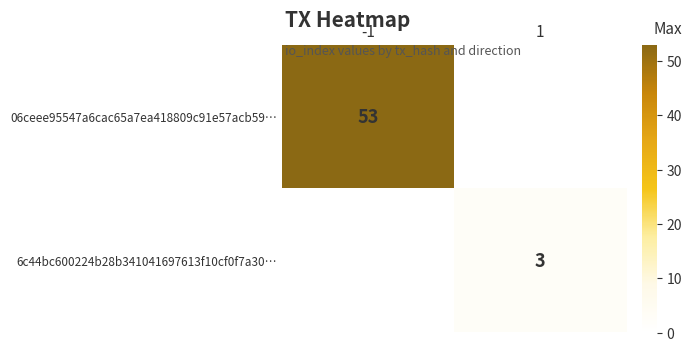

Which category has the lowest value across all series?

1